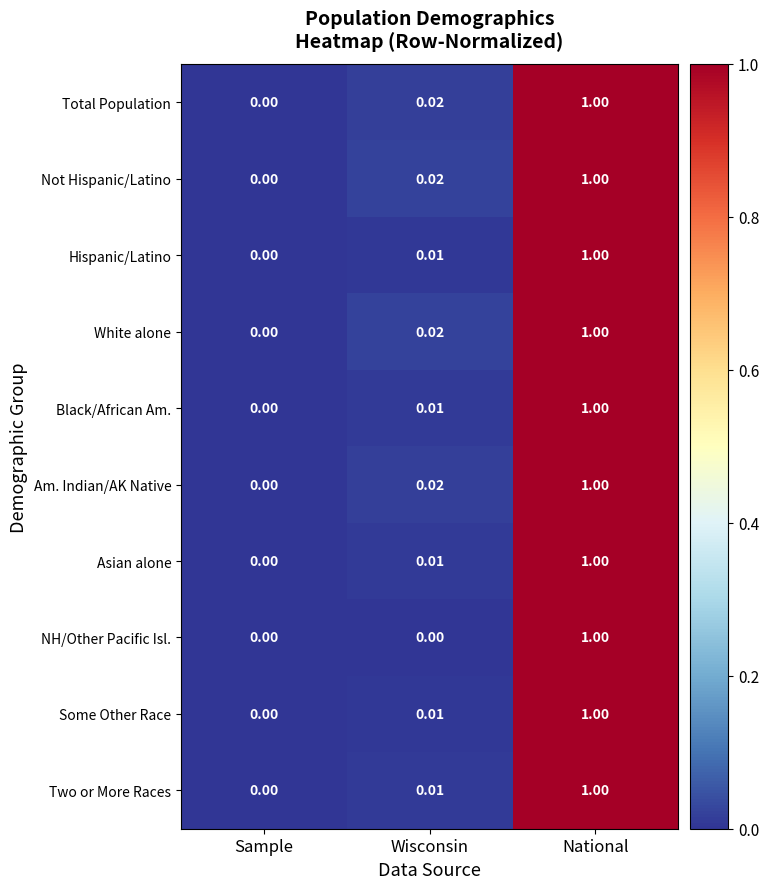

Is the value of Some Other Race at Wisconsin greater than the value of Asian alone at National?

No